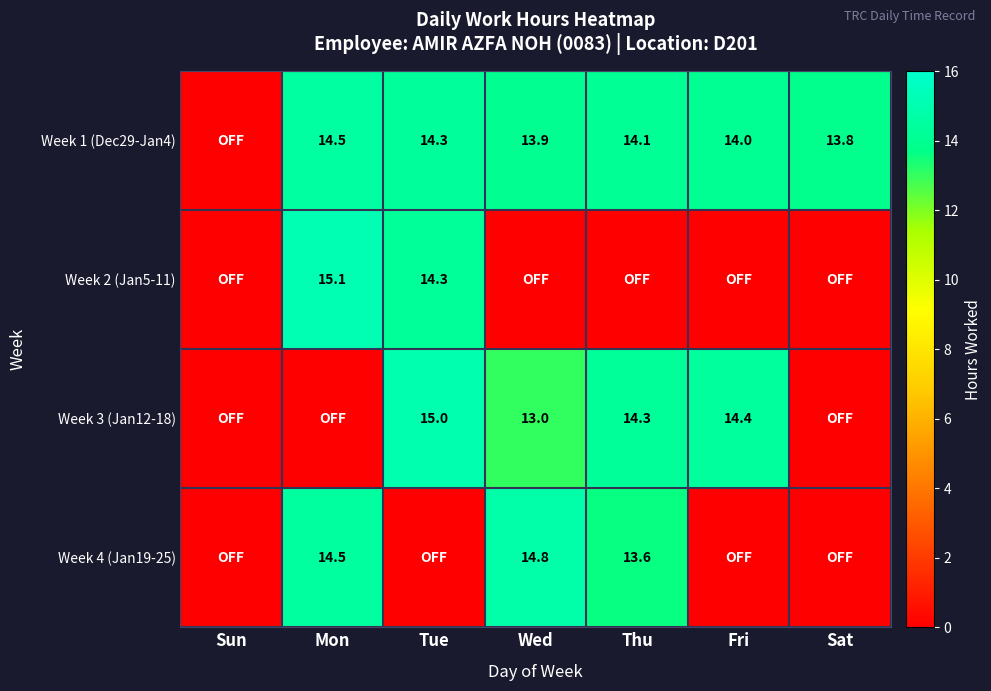

The value of Week 4 (Jan19-25) at Wed is 14.8. True or false?

True